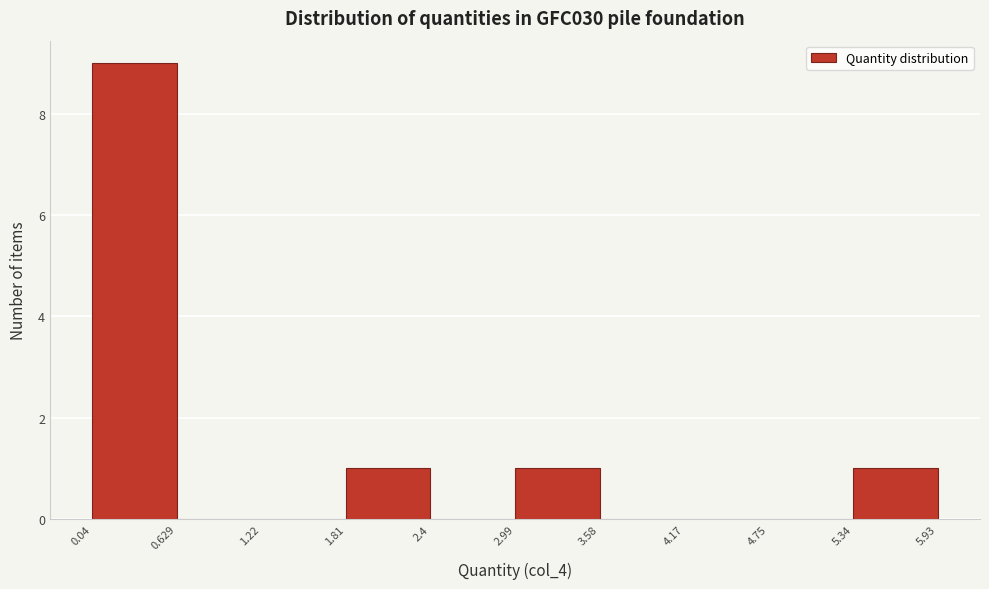

Reading left to right, transcribe this chart: for each bar, give the range it covers on the x-axis and its height. The values are not printed on the chart, so give them approximately, as read against the axis.

0.04 to 0.629: 9
0.629 to 1.22: 0
1.22 to 1.81: 0
1.81 to 2.4: 1
2.4 to 2.99: 0
2.99 to 3.58: 1
3.58 to 4.17: 0
4.17 to 4.75: 0
4.75 to 5.34: 0
5.34 to 5.93: 1